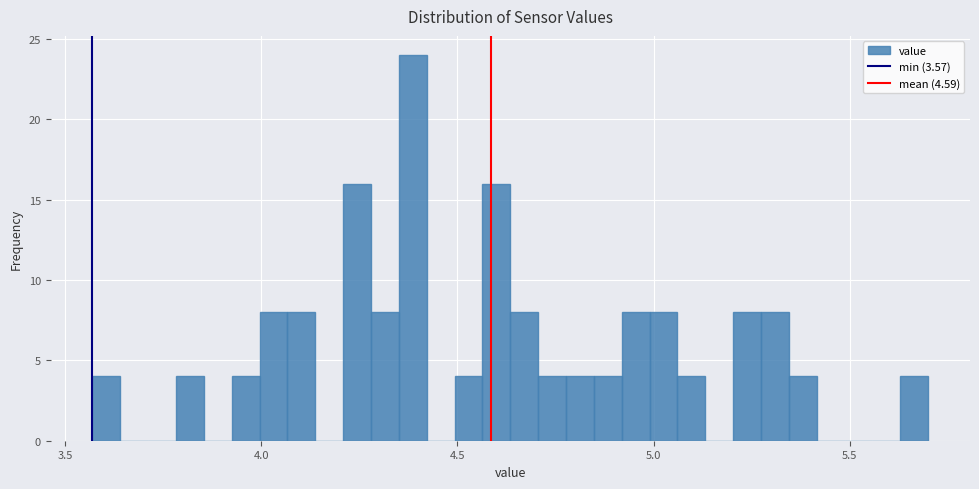

Read against the x-axis, roughly where is the centre of the tallest bar?

4.40